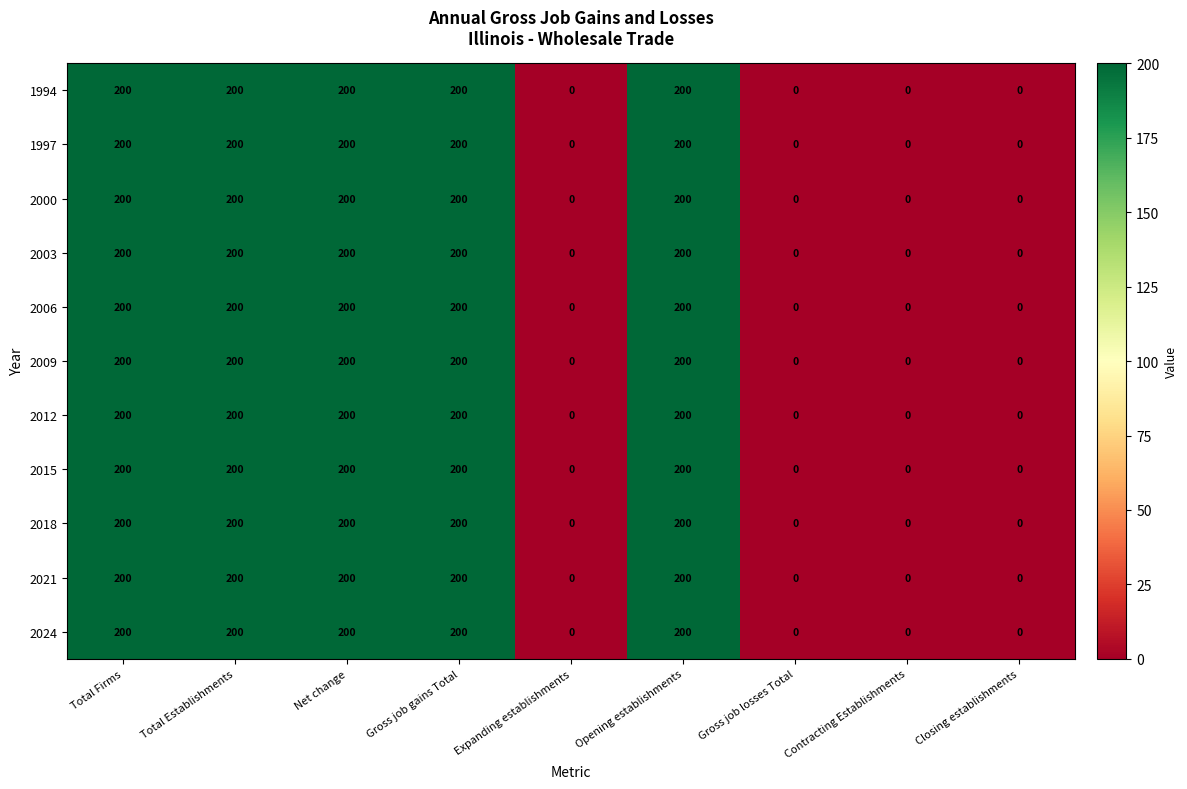

Is it true that 2024 equals 0 at Contracting Establishments?

True